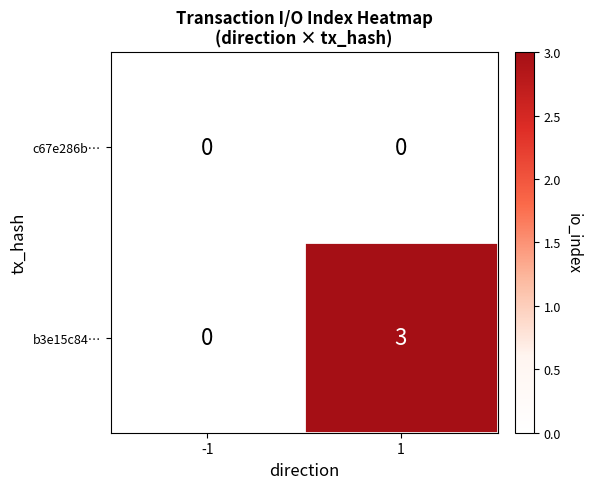

Reading left to right, list all the values displayed in this chart.

c67e286b…: 0	0
b3e15c84…: 0	3